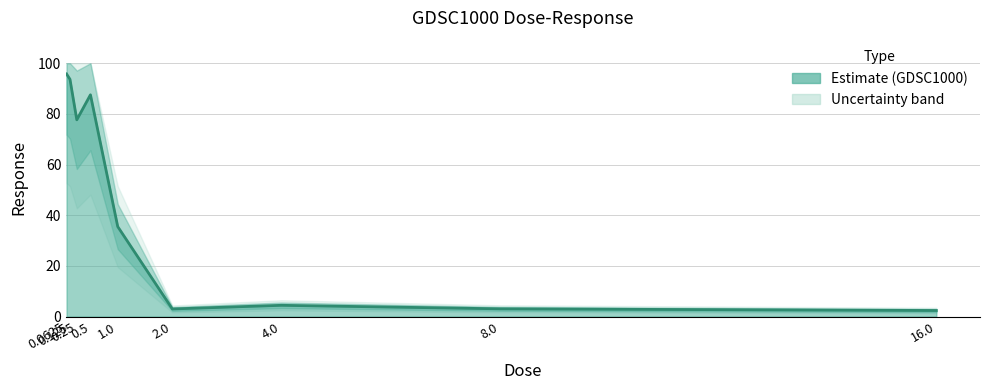

What is the minimum value shown in the chart?

2.4